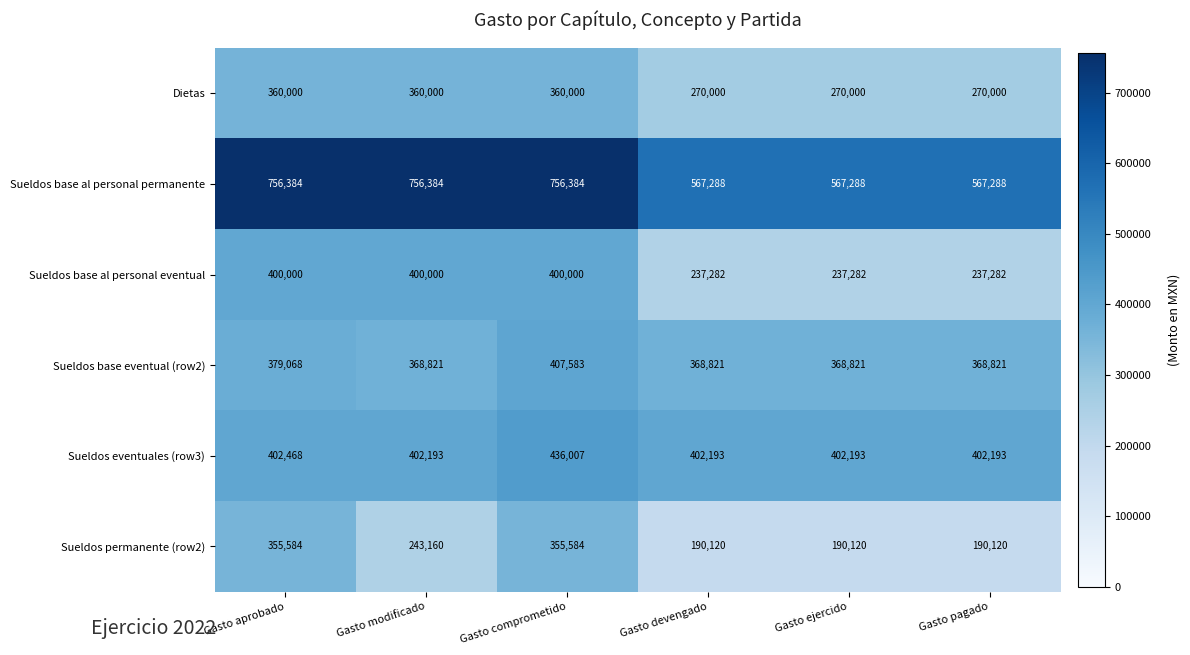

True or false: Sueldos base al personal permanente has a value of 756384 at Gasto aprobado.

True